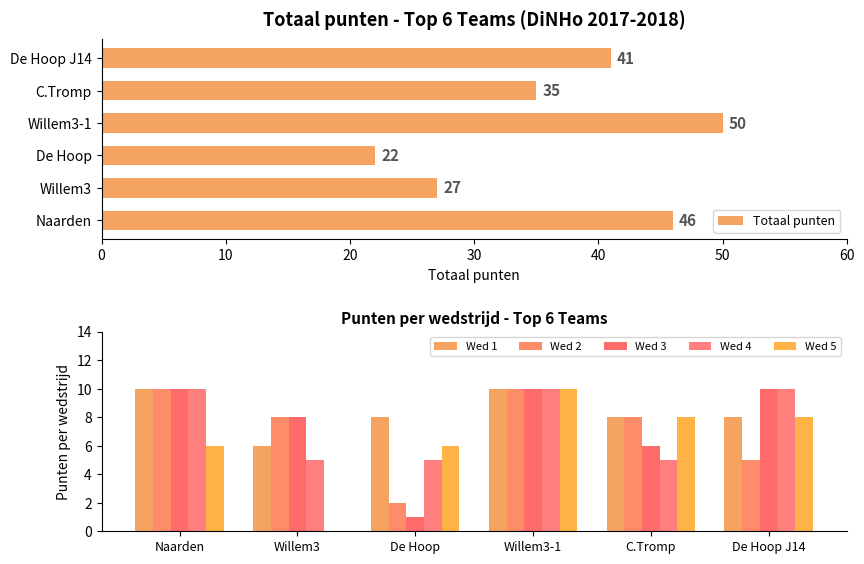

Reading left to right, list all the values displayed in this chart.

Totaal punten: 46	27	22	50	35	41
Wed 1: 10	6	8	10	8	8
Wed 2: 10	8	2	10	8	5
Wed 3: 10	8	1	10	6	10
Wed 4: 10	5	5	10	5	10
Wed 5: 6	0	6	10	8	8